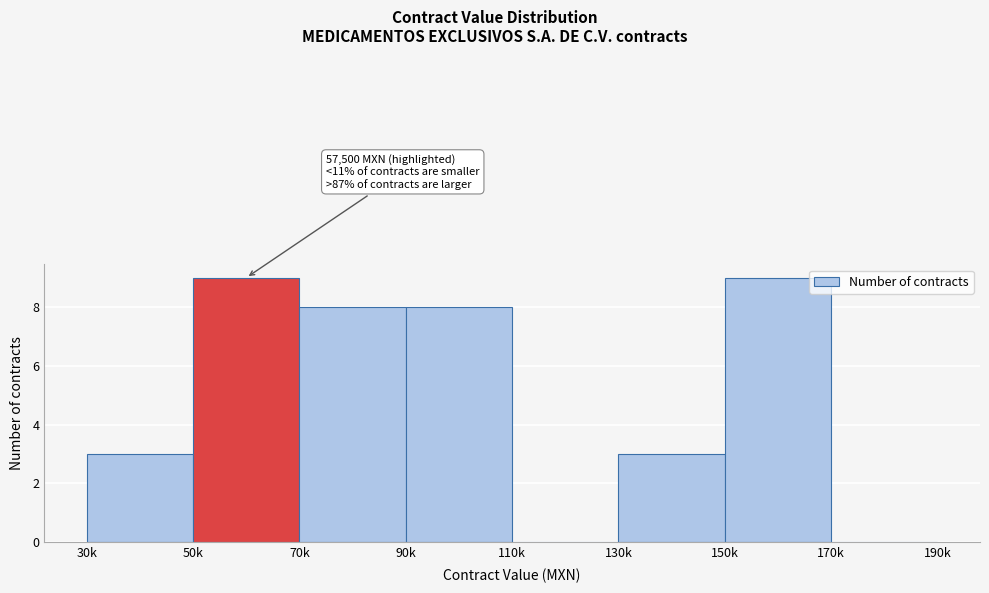

Reading left to right, what are all the values shown in this chart?

30k=3	50k=9	70k=8	90k=8	110k=0	130k=3	150k=9	170k=0